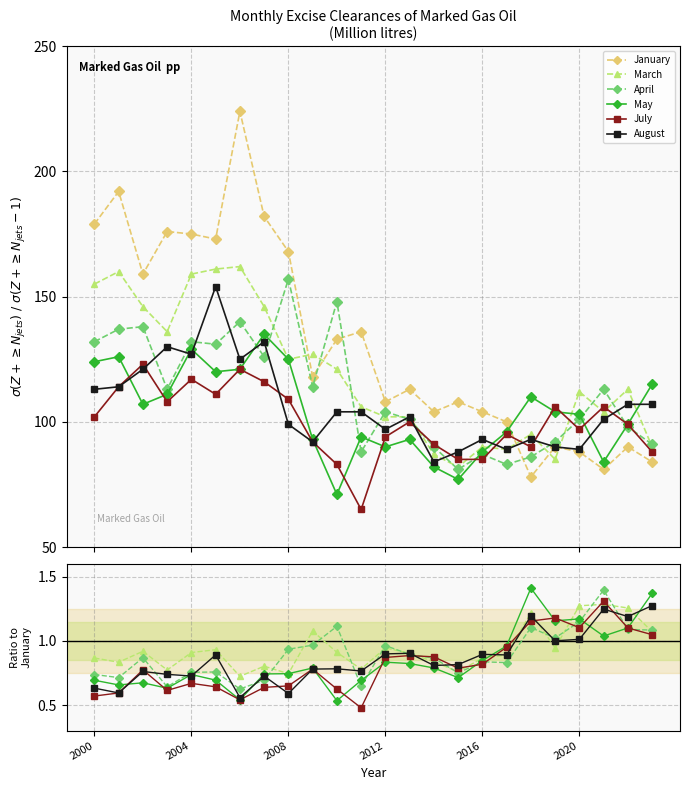

At how many categories does at least one series exceed 182?

2